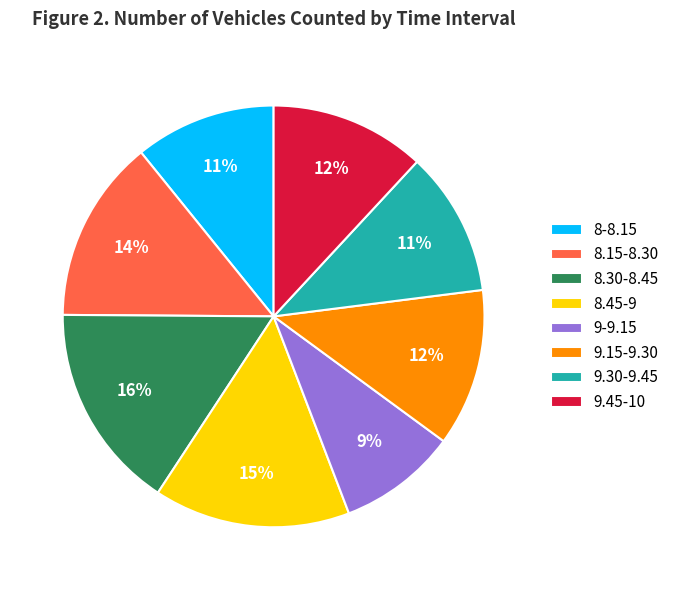

Is it true that 9-9.15 is 9% of the pie?

True